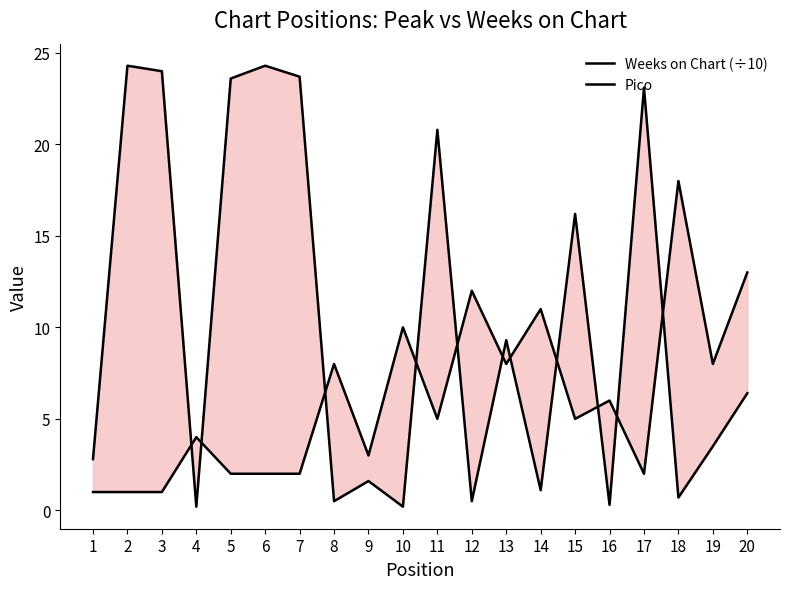

At which label is Pico closest to 9?

8